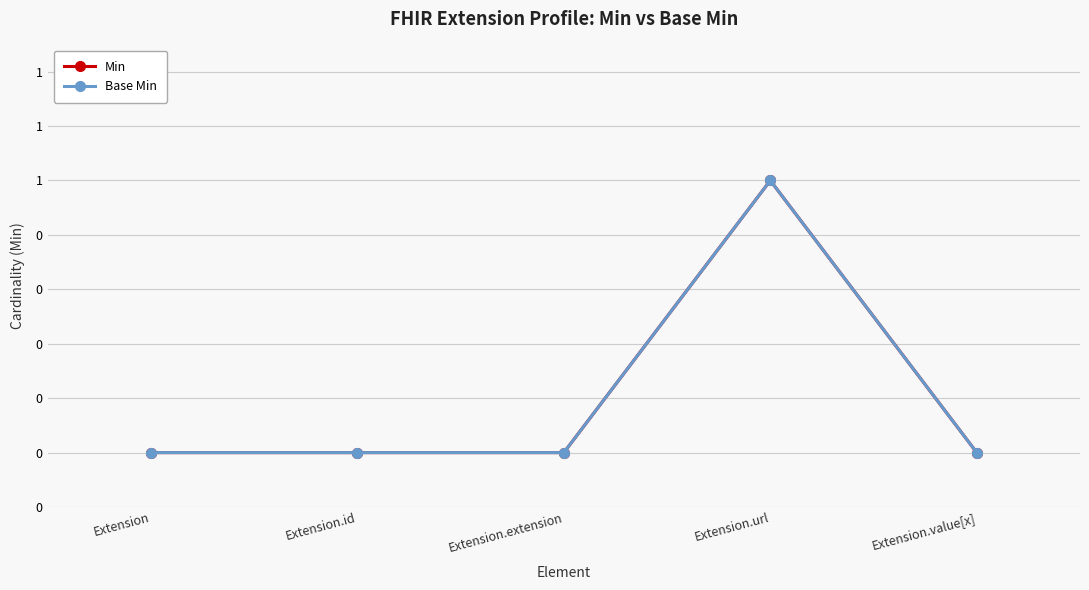

What is the label of the 4th point from the left?

Extension.url